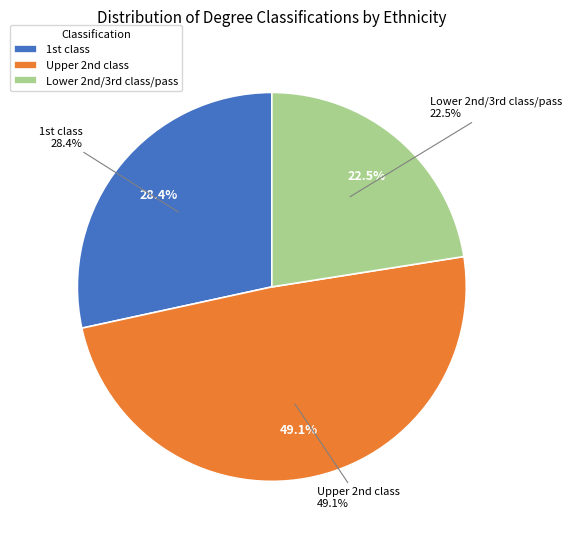

Count the number of slices in the pie.

3